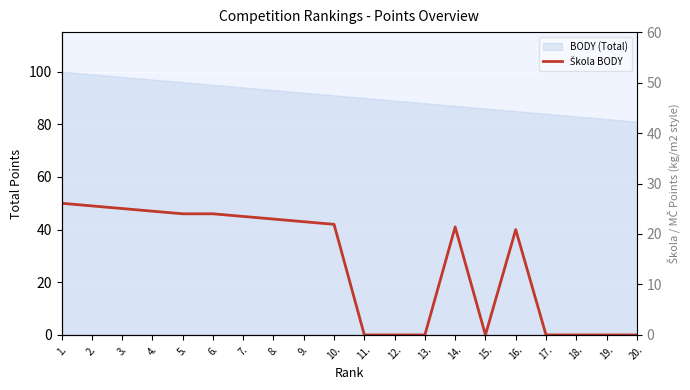

Is the value of MČ BODY at 14. greater than the value of Škola BODY at 17.?

Yes